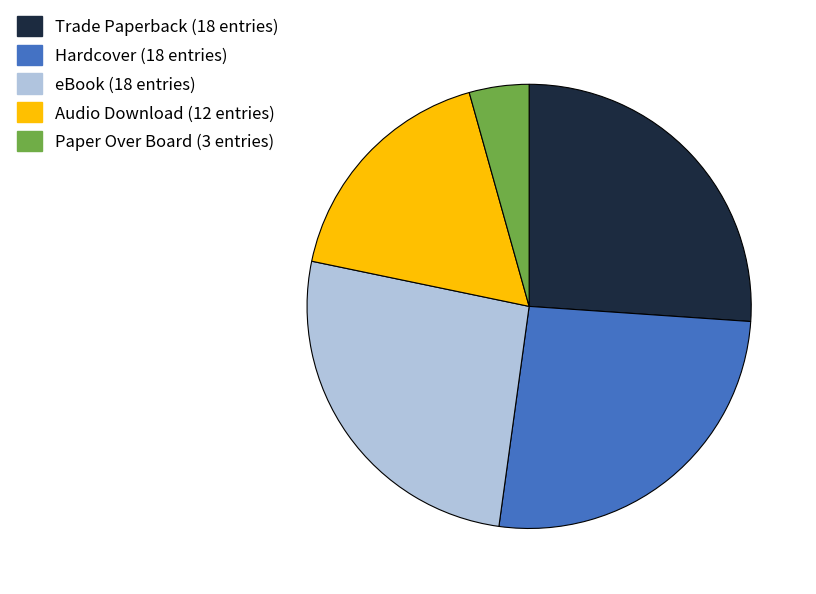

Approximately how many times larger is the value at Trade Paperback compared to Paper Over Board?

6.0